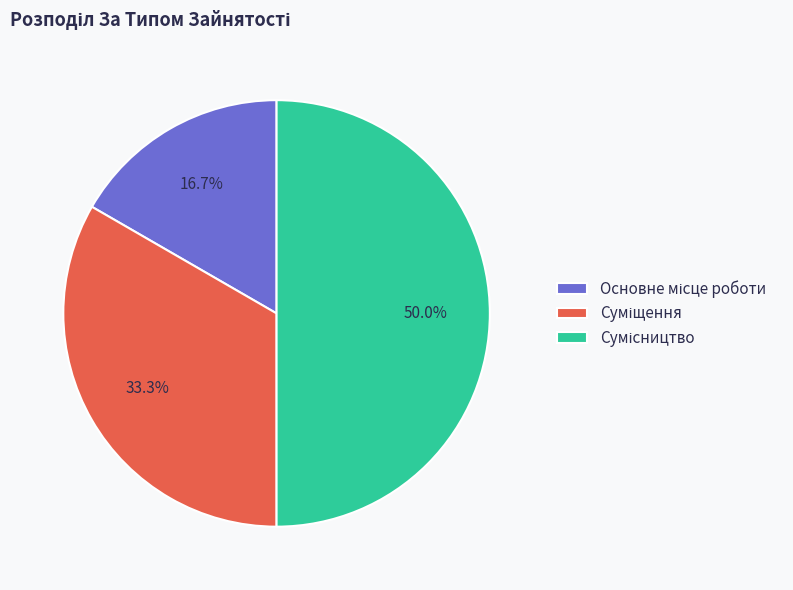

How many segments does this pie chart have?

3